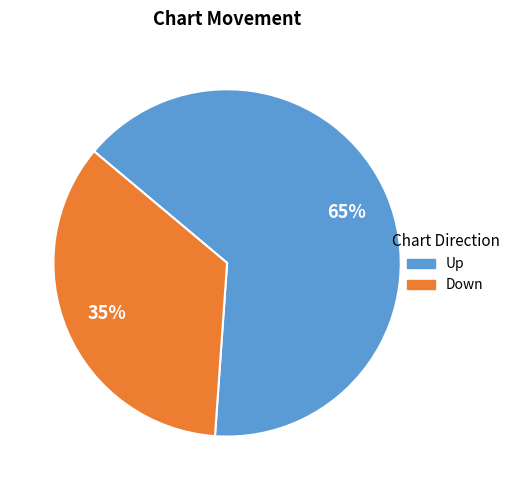

To the nearest percent, what is the average slice percentage?

50%